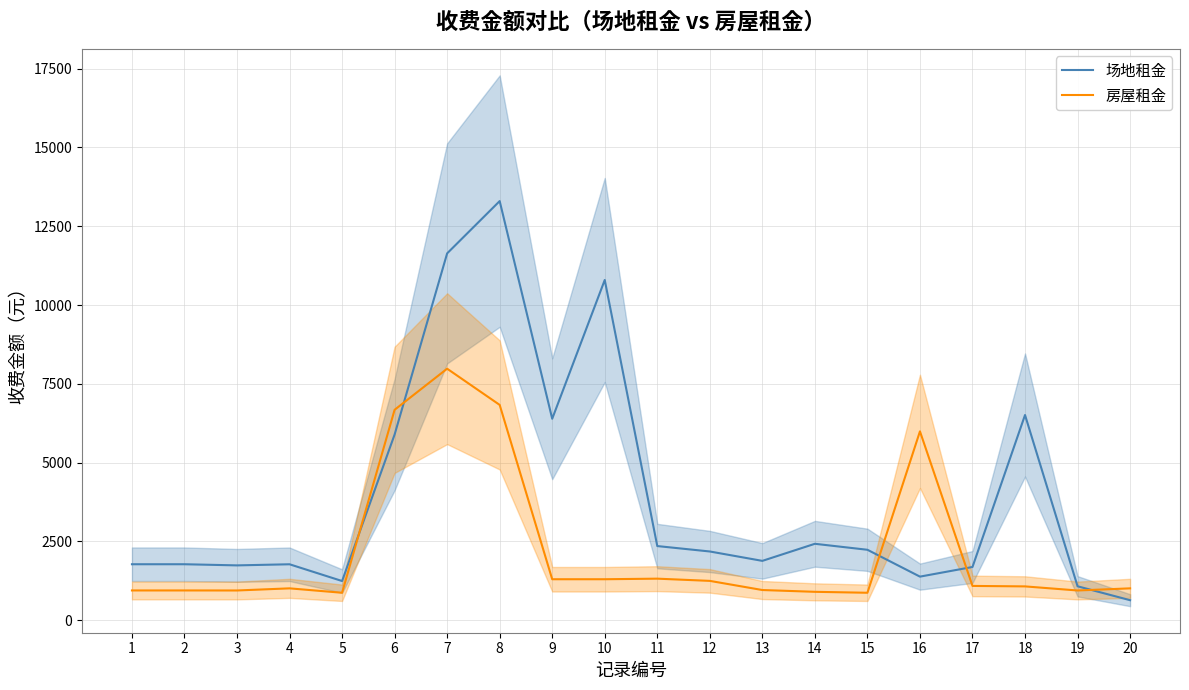

What are all the series names shown in the legend?

场地租金, 房屋租金